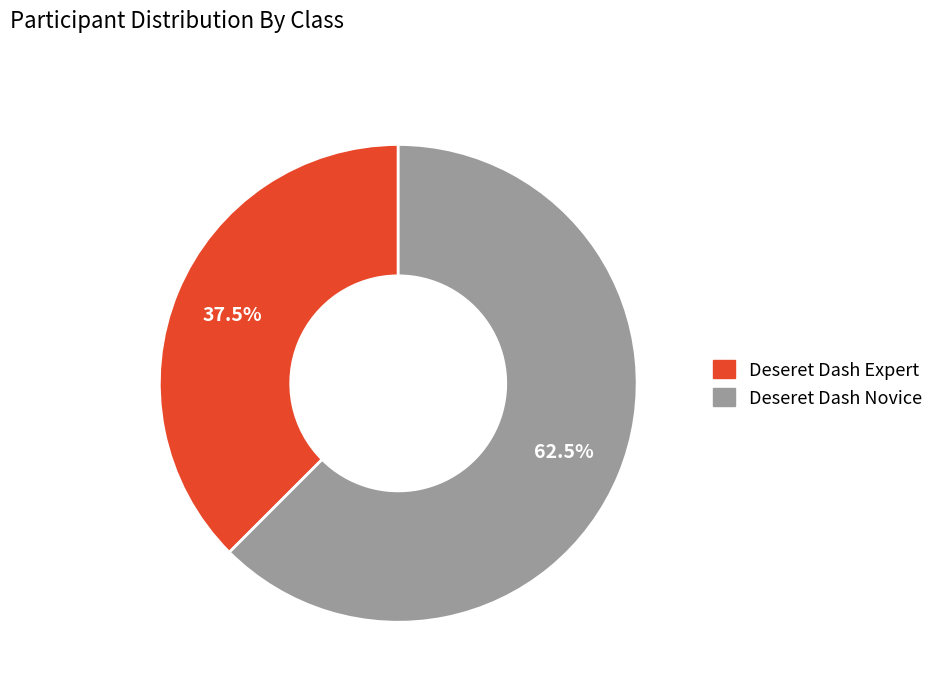

Which category has the smallest portion of the pie?

Deseret Dash Expert